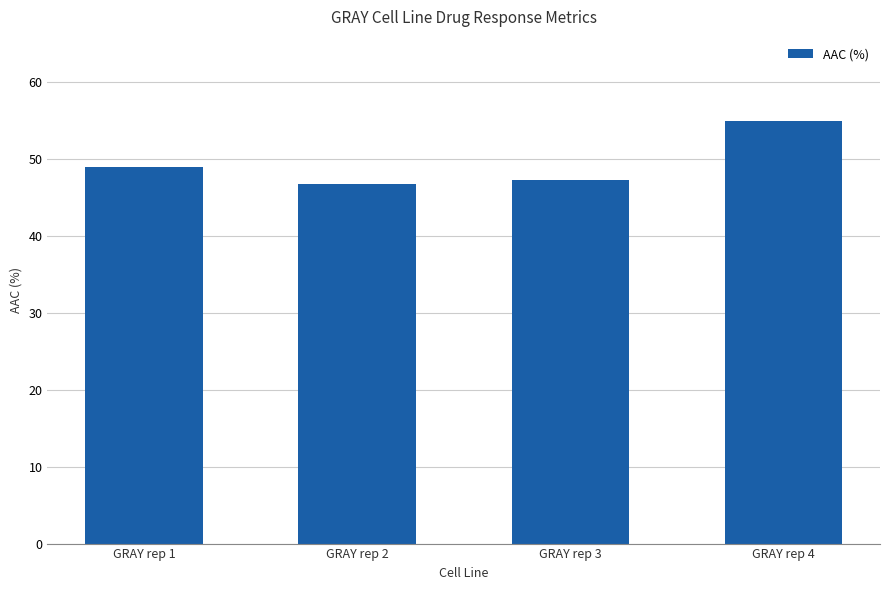

What is the maximum value shown in the chart?

54.8